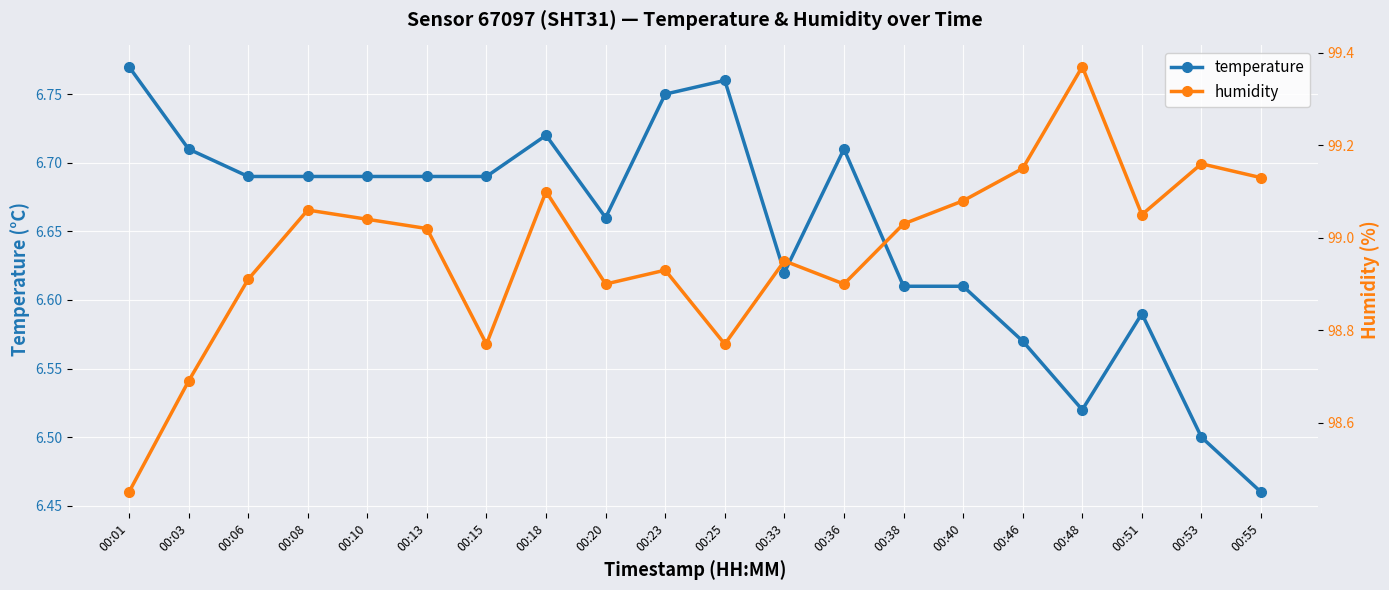

Is it true that temperature equals 6.6 at 00:33?

True